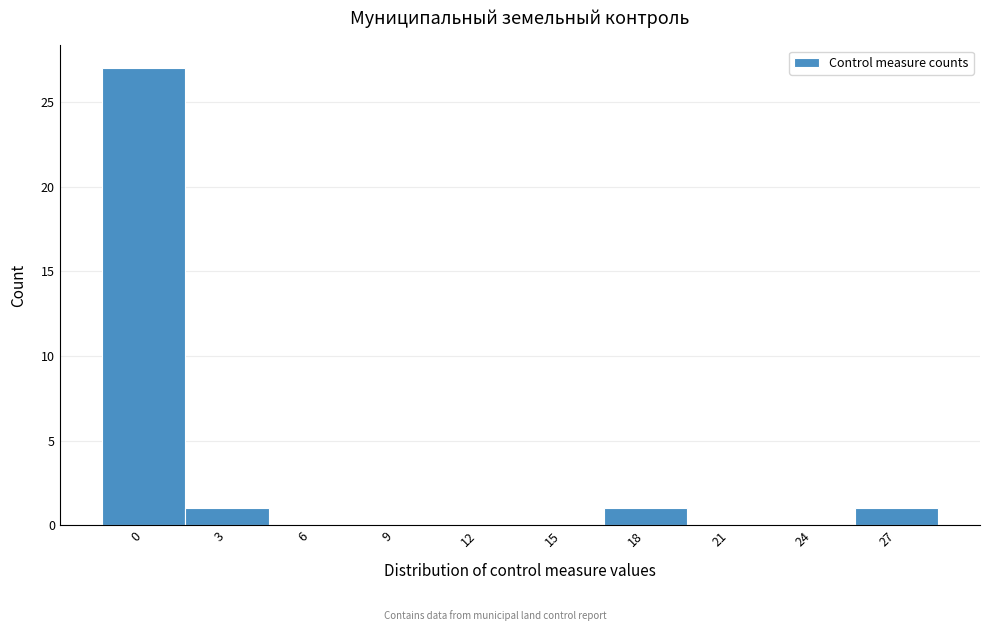

Reading left to right, transcribe all the data shown in this chart.

0=27	3=1	6=0	9=0	12=0	15=0	18=1	21=0	24=0	27=1